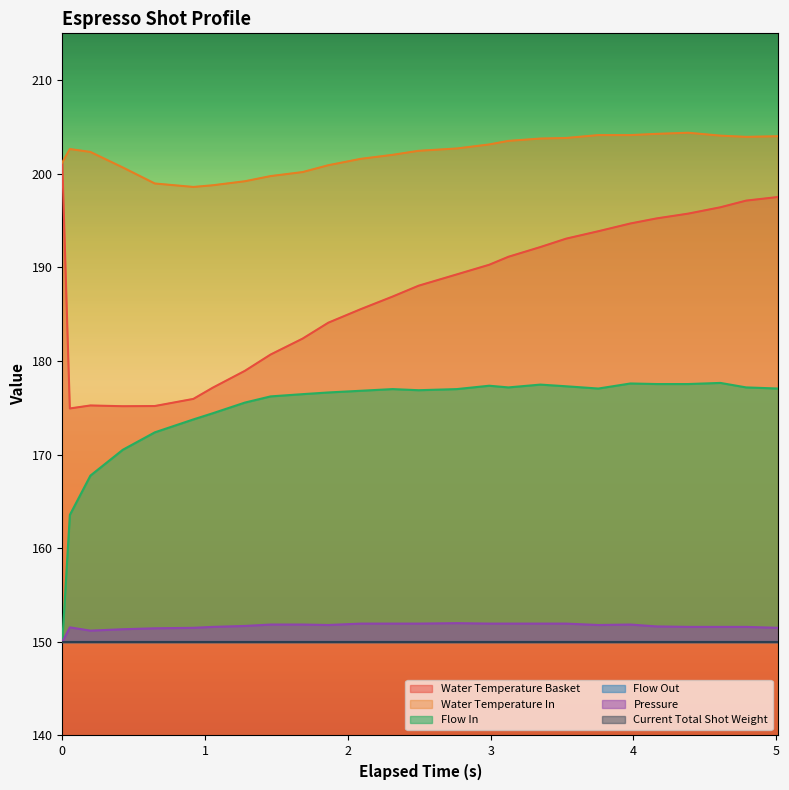

True or false: Flow In and Water Temperature In intersect in this chart.

False